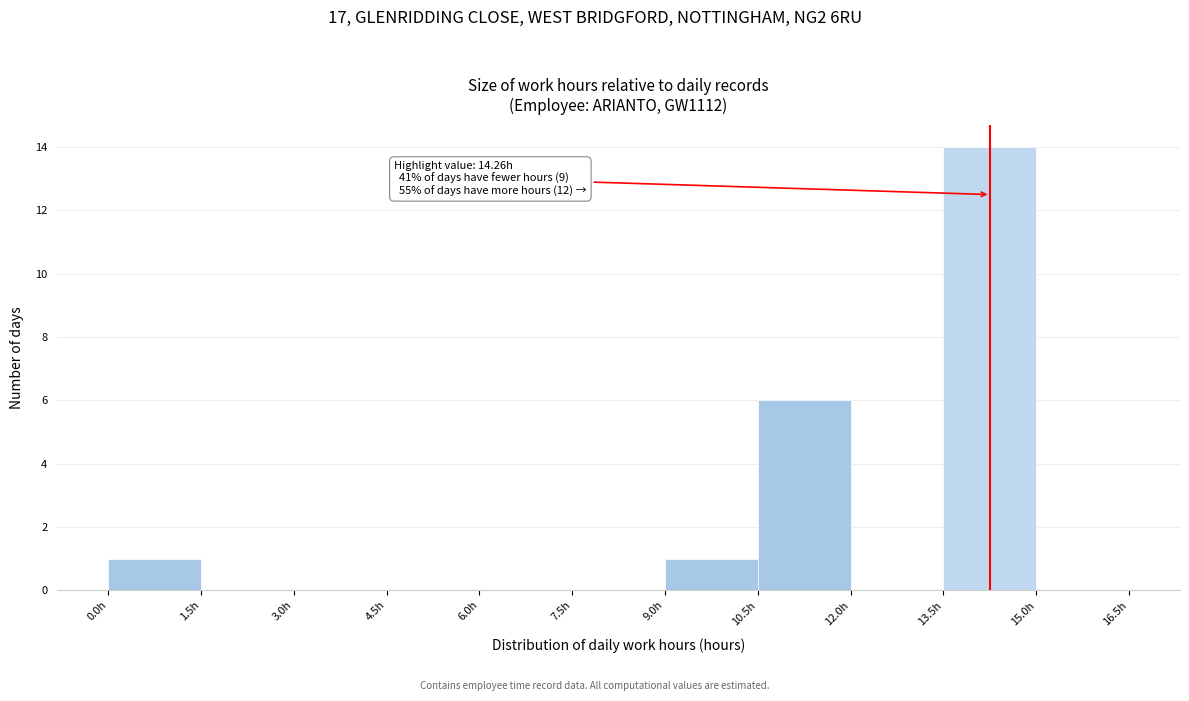

Over which range of the x-axis is the bar tallest?

13.5 to 15.0